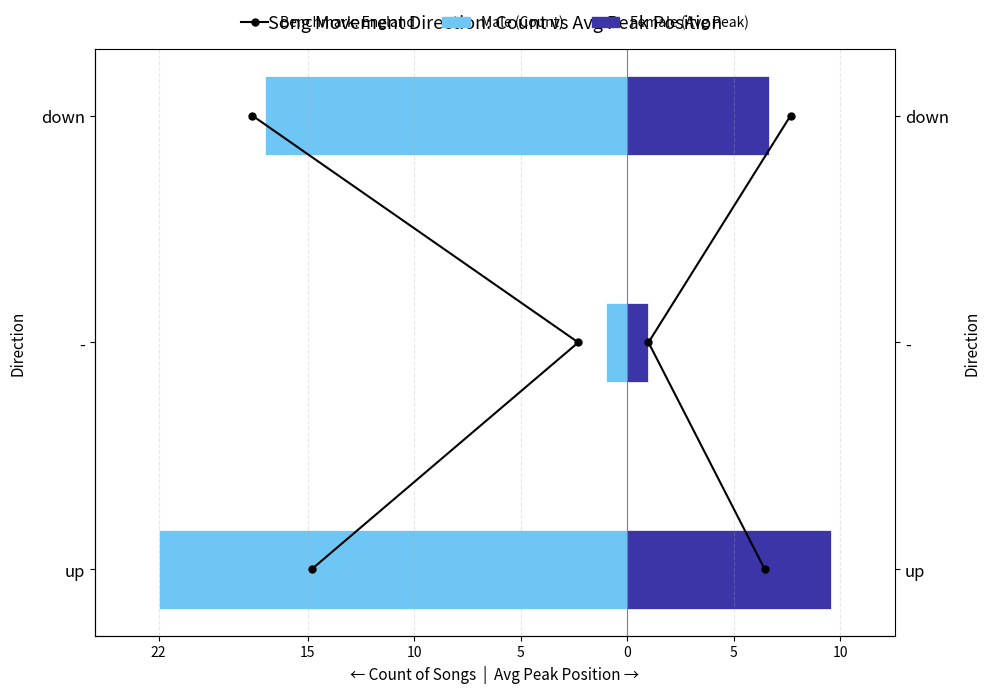

What is the sum of all Female values?

17.2